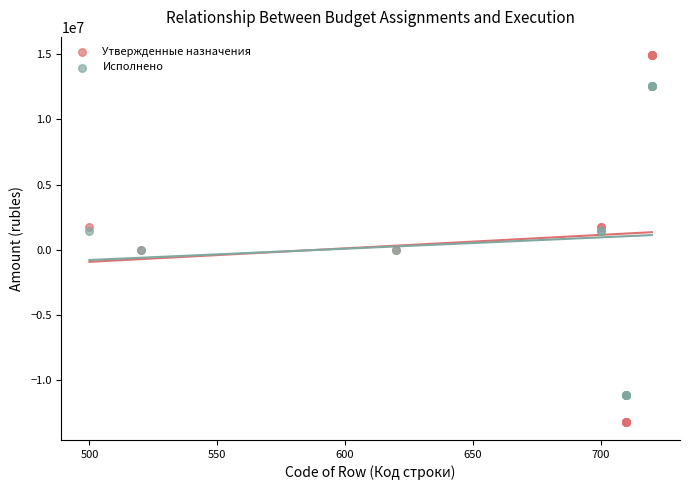

What is the X range (max minus min) for the scatter plot?

220.0